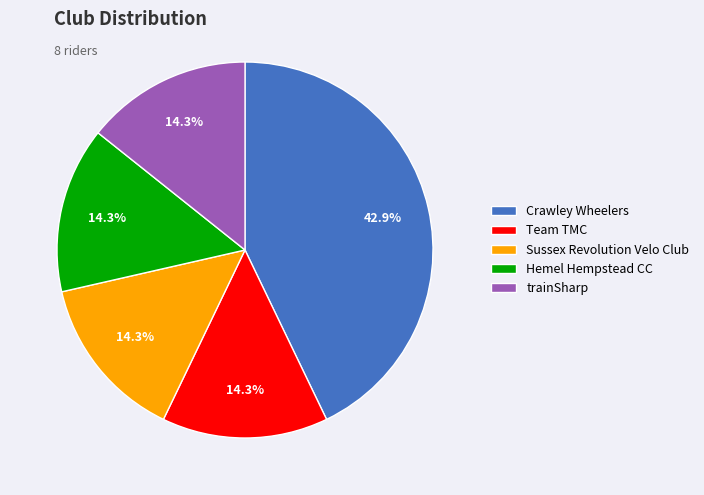

Count the number of slices in the pie.

5